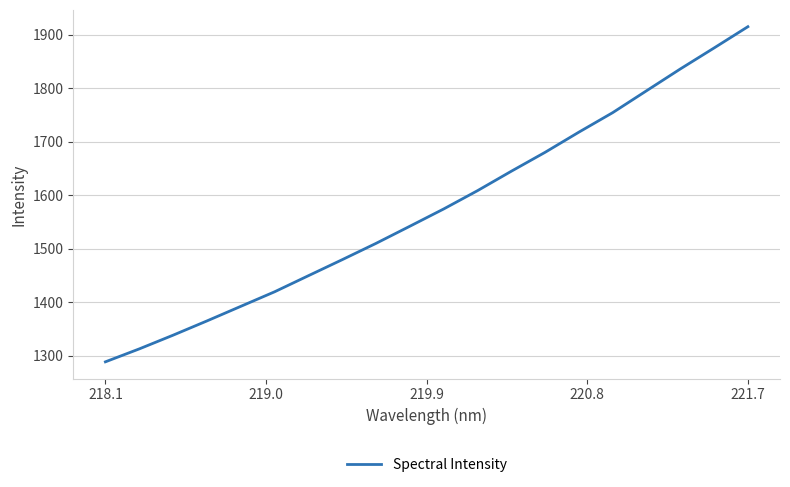

What is the difference between the maximum and minimum values?

626.8